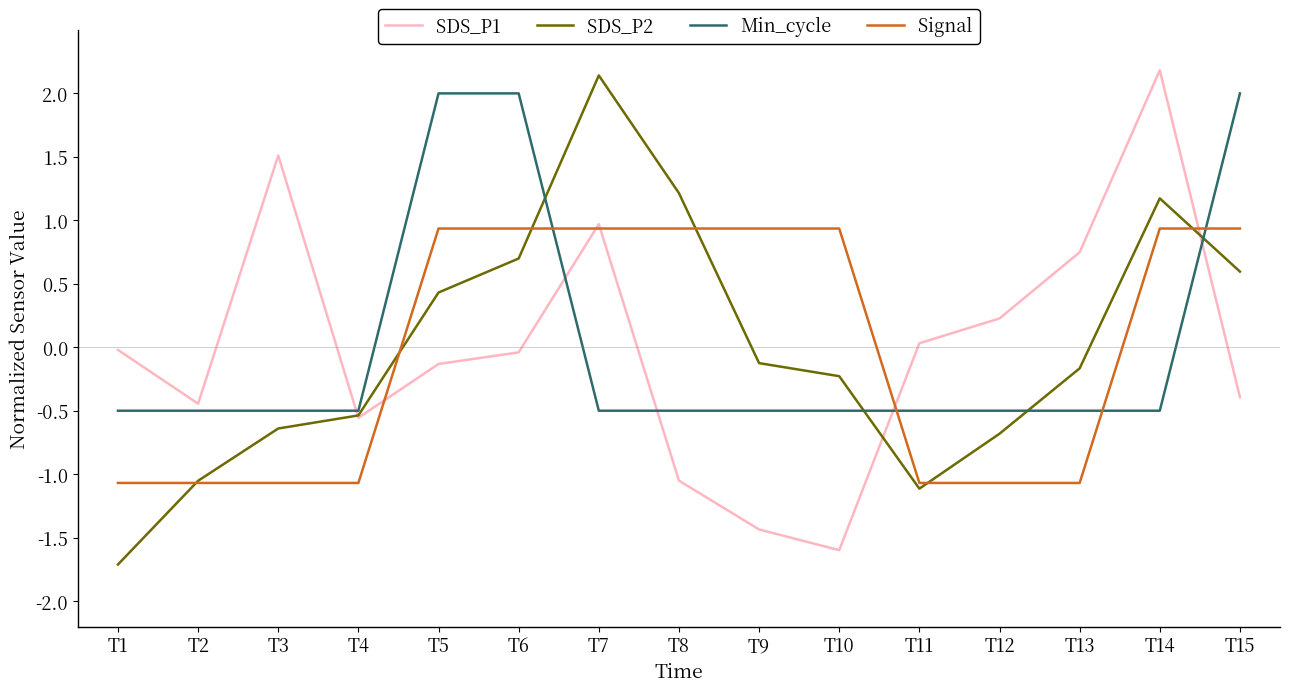

What is the difference between the second highest and second lowest values in the SDS_P2 series?

2.3